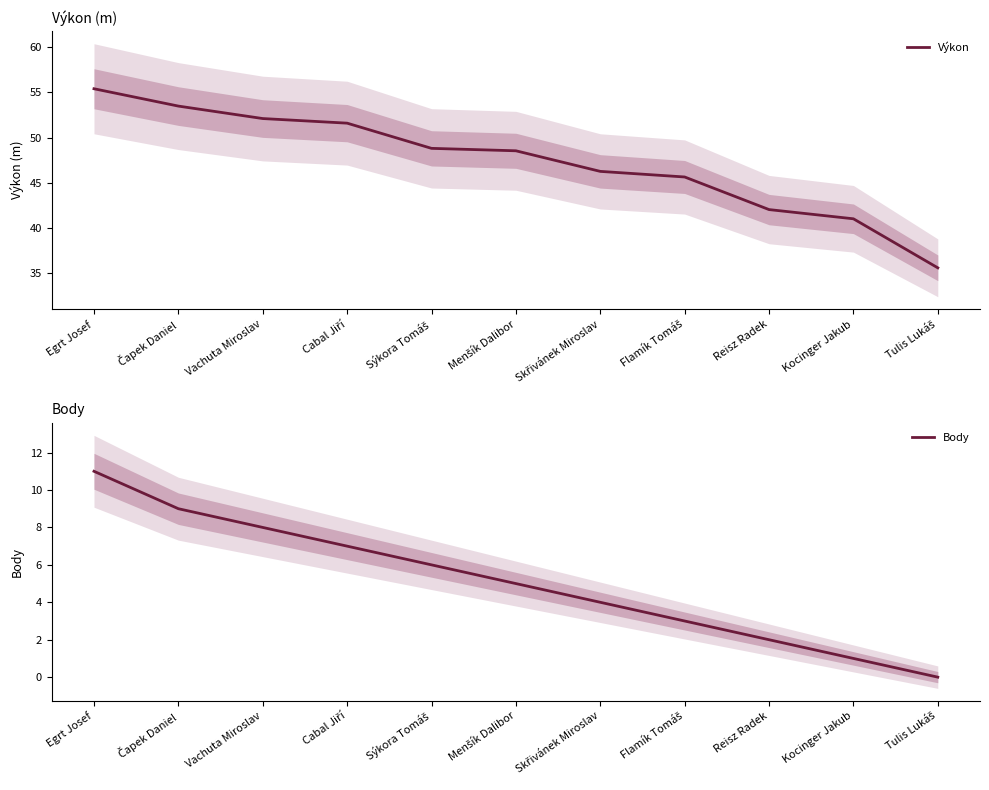

True or false: Výkon and Body intersect in this chart.

False